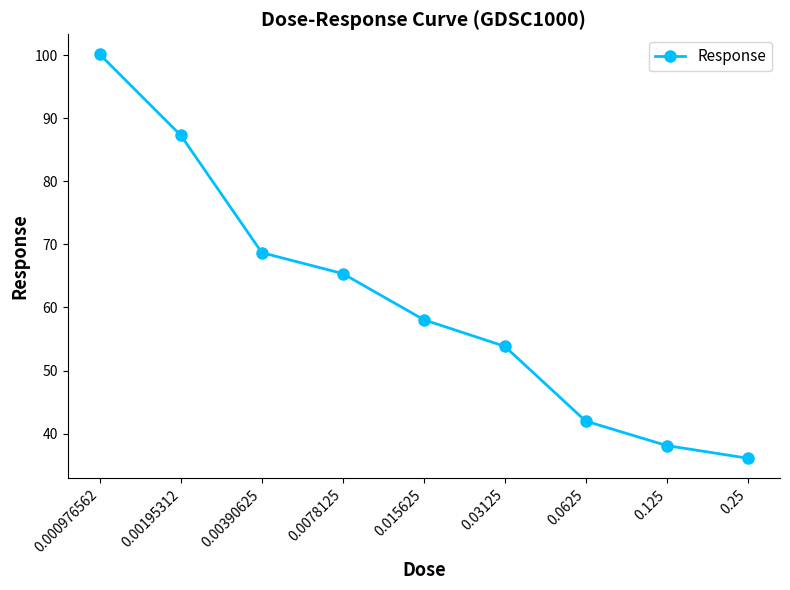

Does the chart have visible grid lines?

No